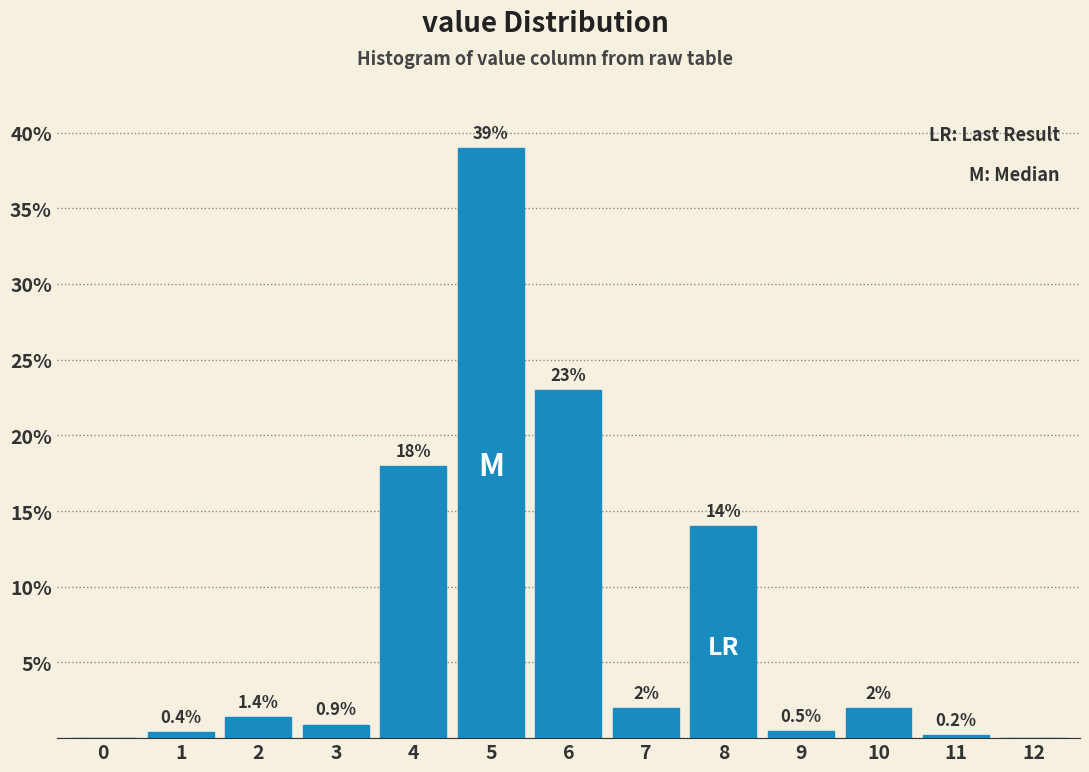

Reading left to right, list all the values displayed in this chart.

0=0.0	1=0.4	2=1.4	3=0.9	4=18.0	5=39.0	6=23.0	7=2.0	8=14.0	9=0.5	10=2.0	11=0.2	12=0.0